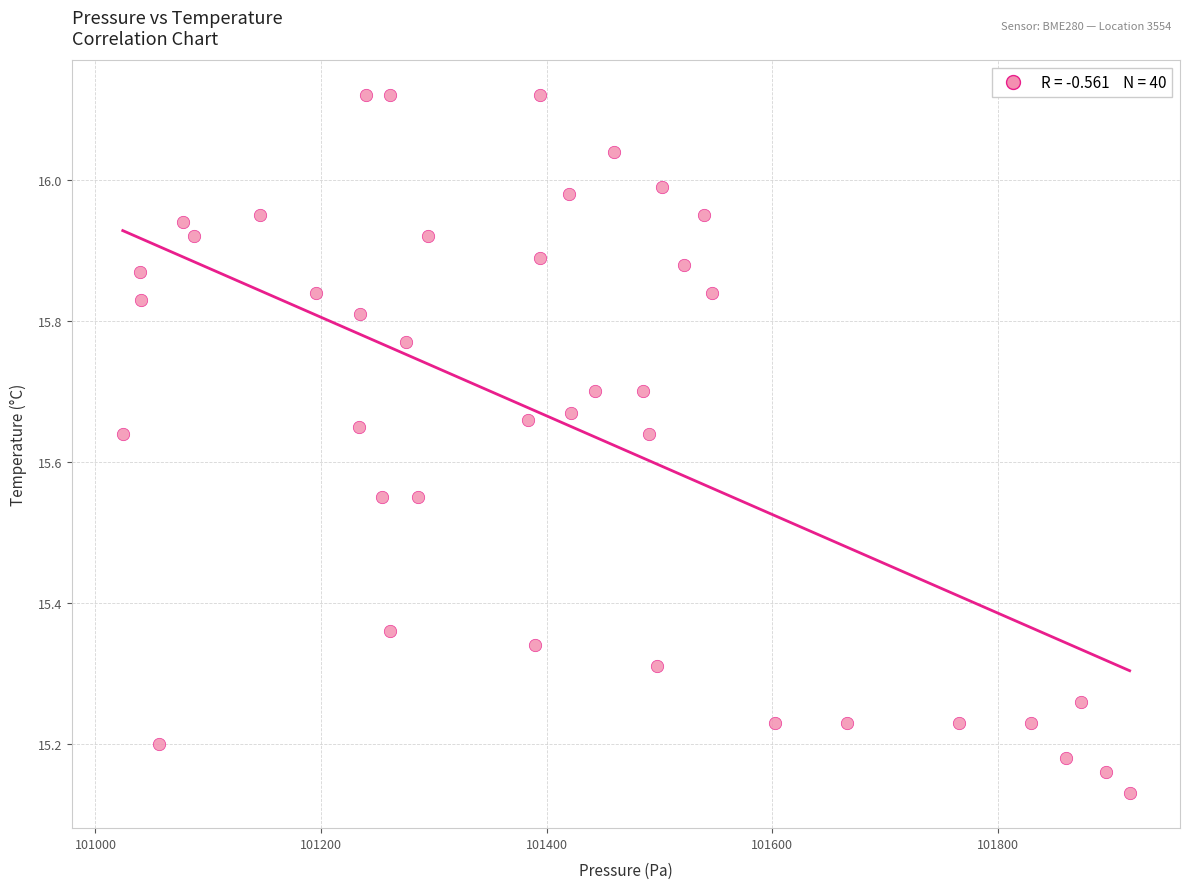

What is the range of Y values (max minus min)?

1.0